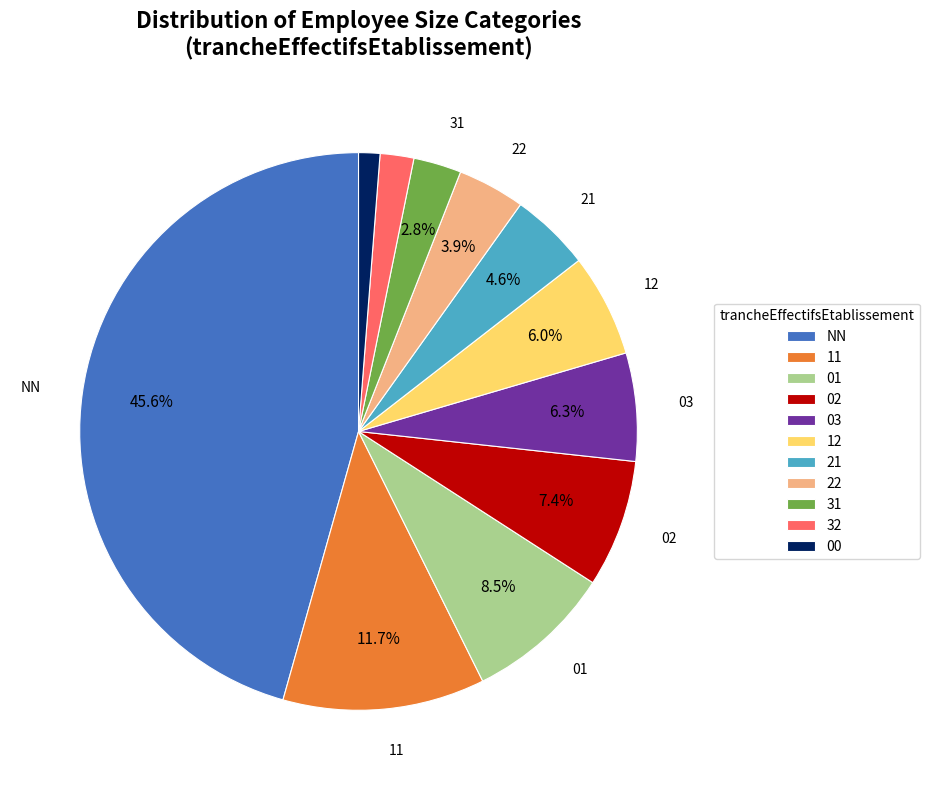

Does 02 represent more than half of the total?

No